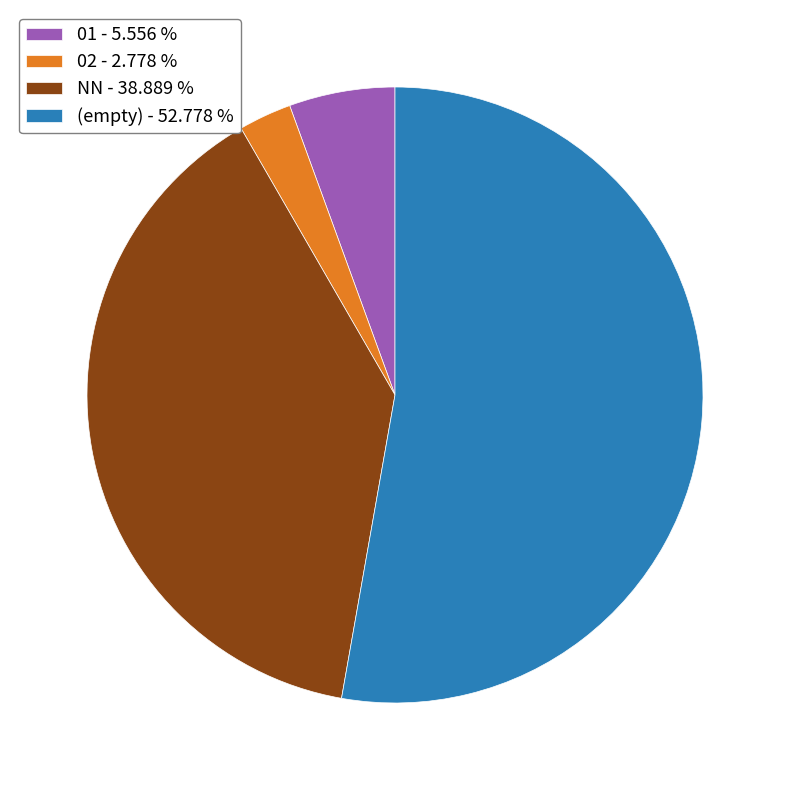

Is the sum of 02 - 2.778 % and NN - 38.889 % greater than half?

No